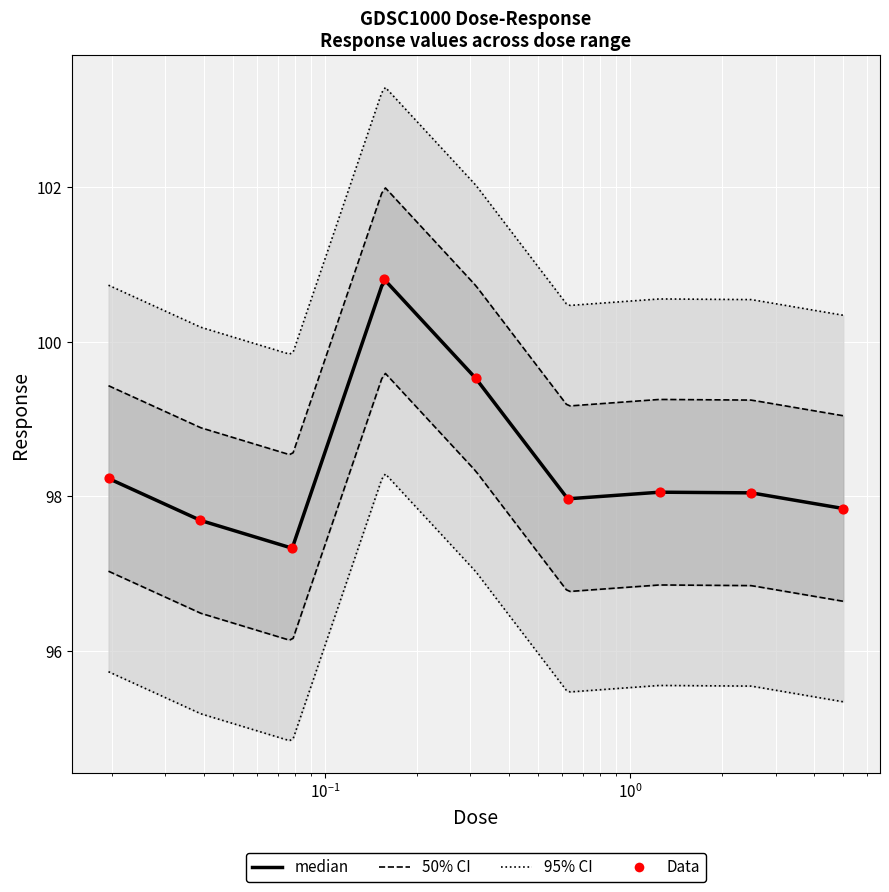

Between 0.625 and 0.0195312, which is larger?

0.0195312